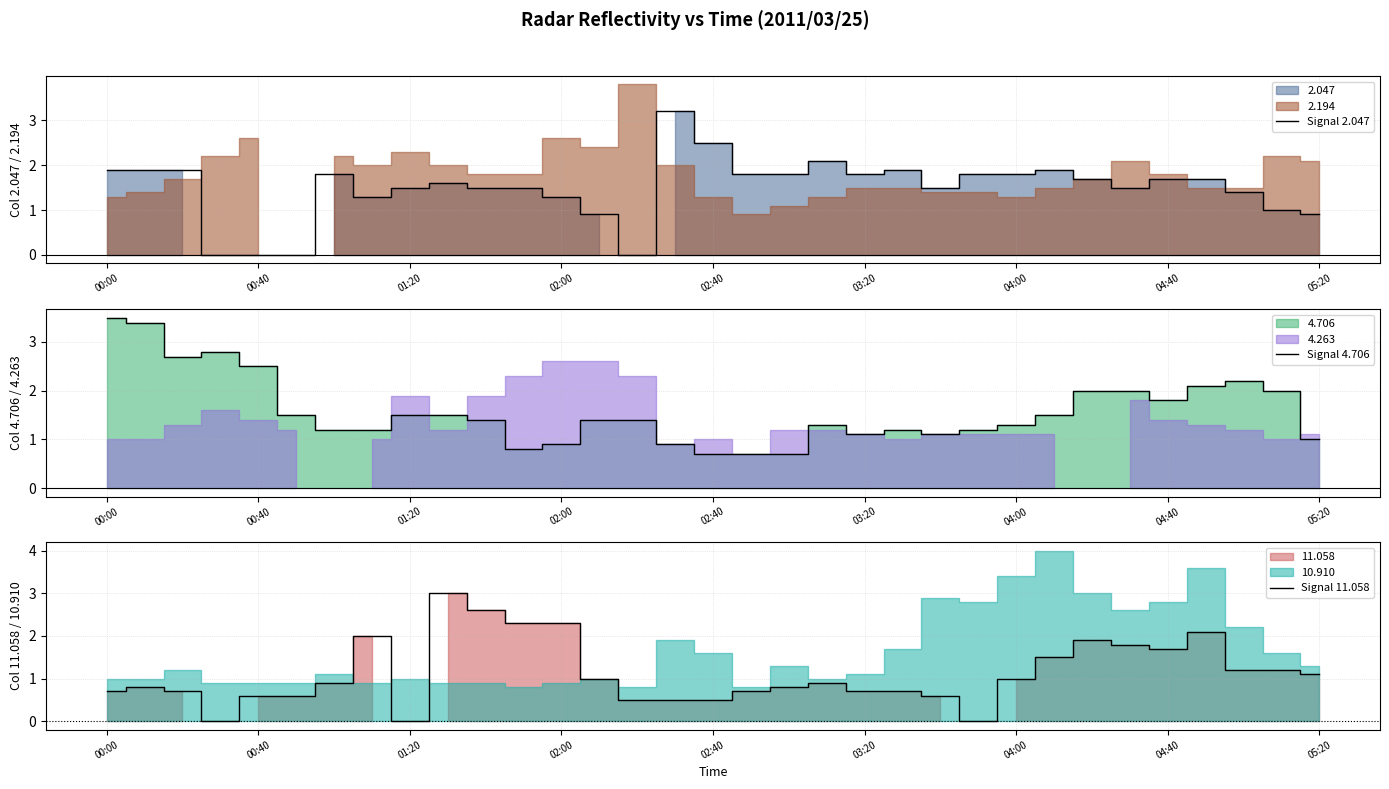

True or false: Signal 4.706 has a value of 0.9 at 02:00.

True